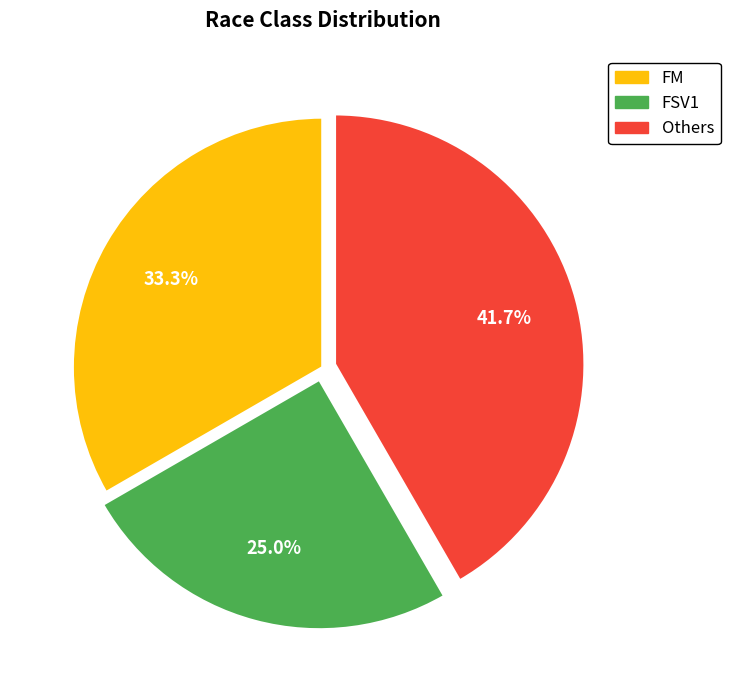

Is there any slice that represents more than half of the pie?

No